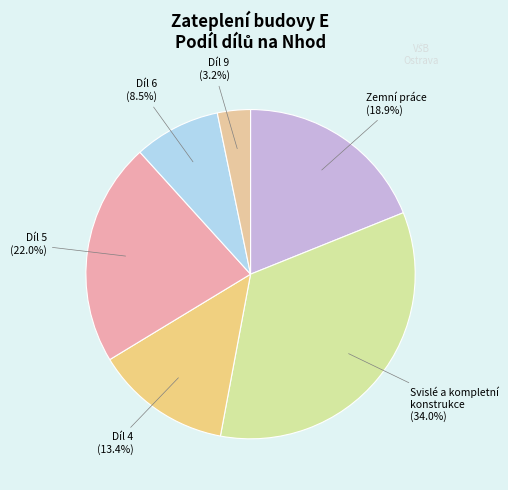

How many segments does this pie chart have?

6